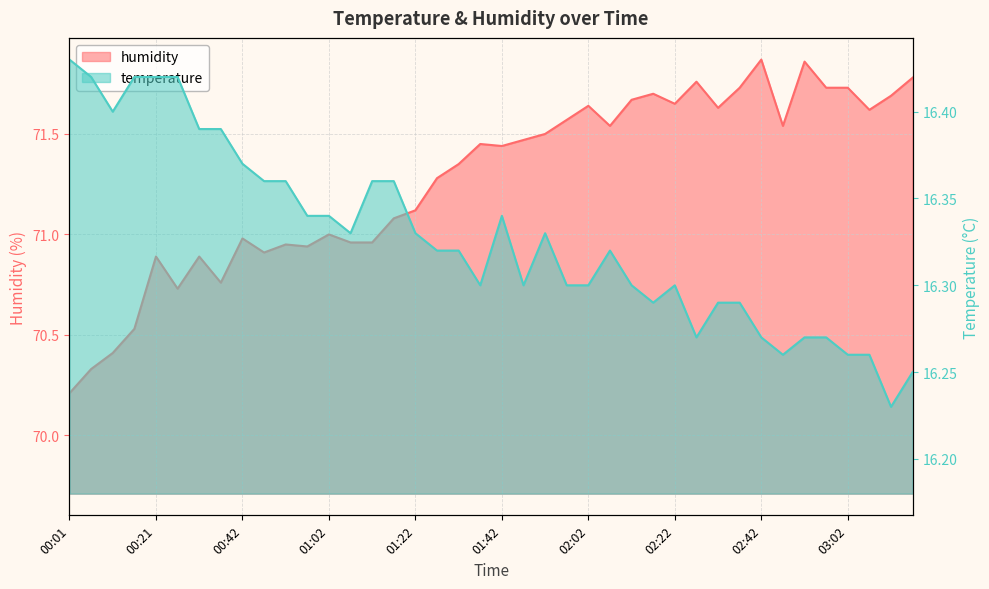

How many series are shown in this chart?

2